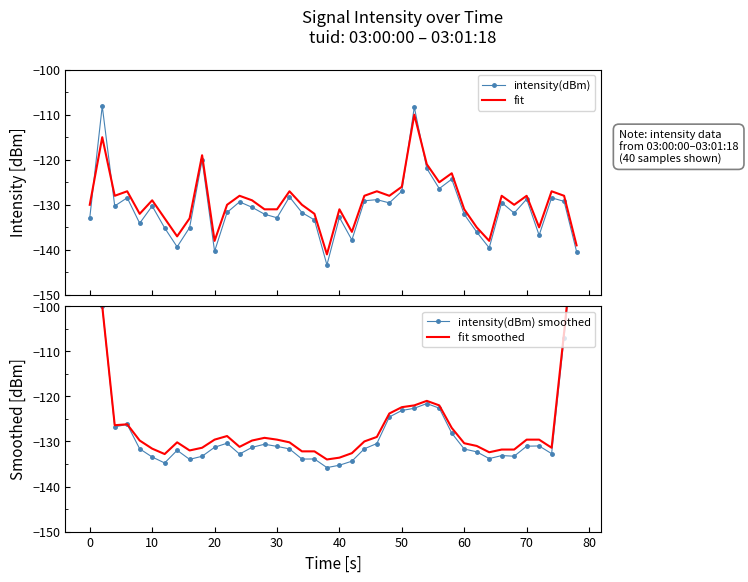

True or false: intensity(dBm) and fit intersect in this chart.

True